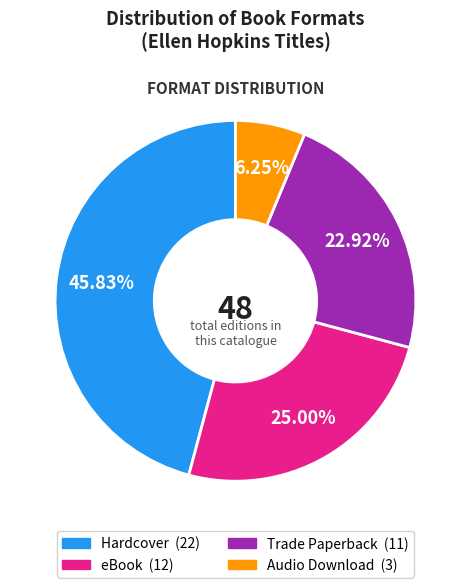

Which category has the biggest portion of the pie?

Hardcover